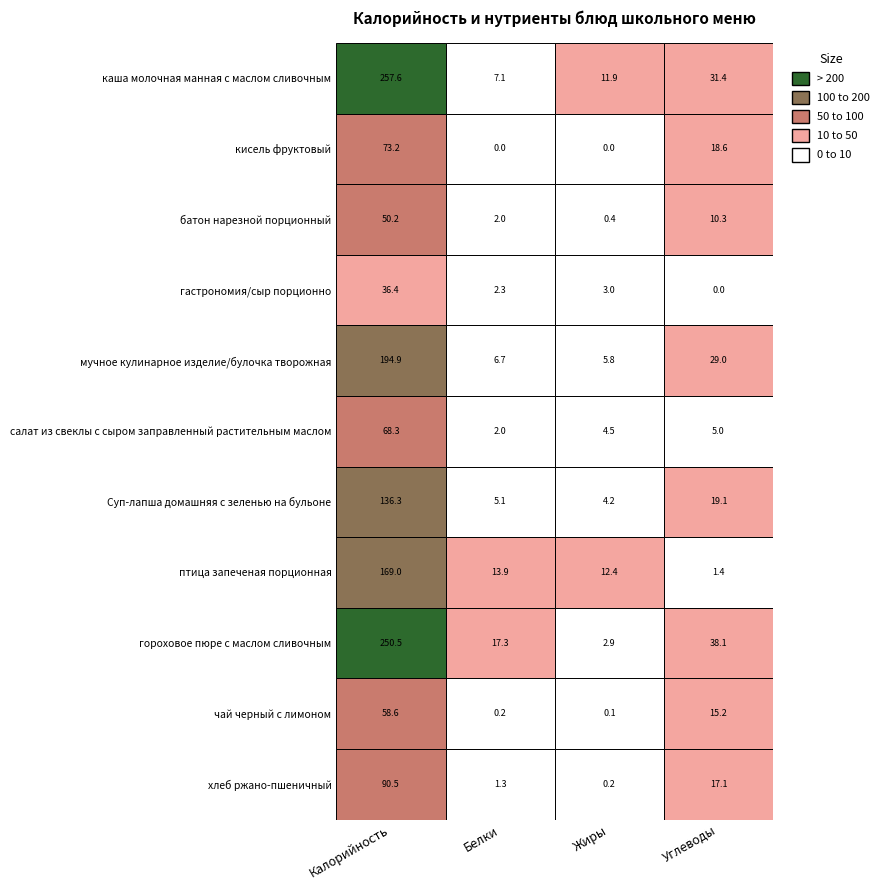

Which has a higher value, кисель фруктовый or гастрономия/сыр порционно?

гастрономия/сыр порционно